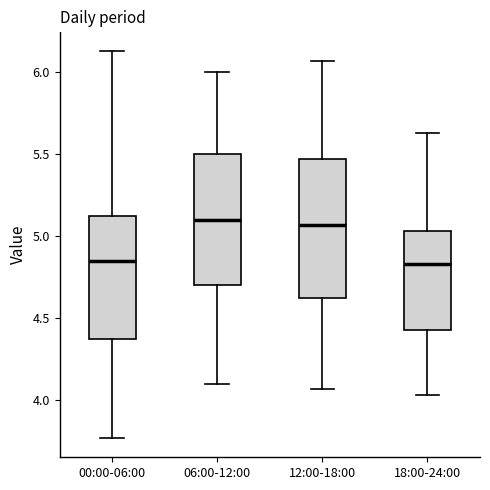

Reading left to right, read every box against the y-axis: the position of its median line, the range the box covers, and the ends of its whiskers. The values are not printed on the chart, so give them approximately, as read against the axis.

00:00-06:00: median 4.85, box 4.35 to 5.15, whiskers 3.75 to 6.15
06:00-12:00: median 5.10, box 4.70 to 5.50, whiskers 4.10 to 6.00
12:00-18:00: median 5.05, box 4.60 to 5.45, whiskers 4.05 to 6.05
18:00-24:00: median 4.85, box 4.45 to 5.05, whiskers 4.05 to 5.65